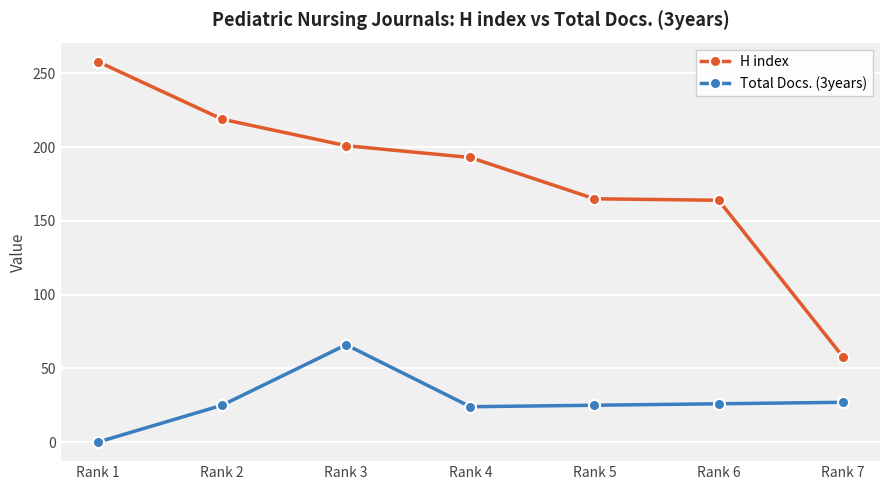

The H index series shows 58 at Rank 7. True or false?

True